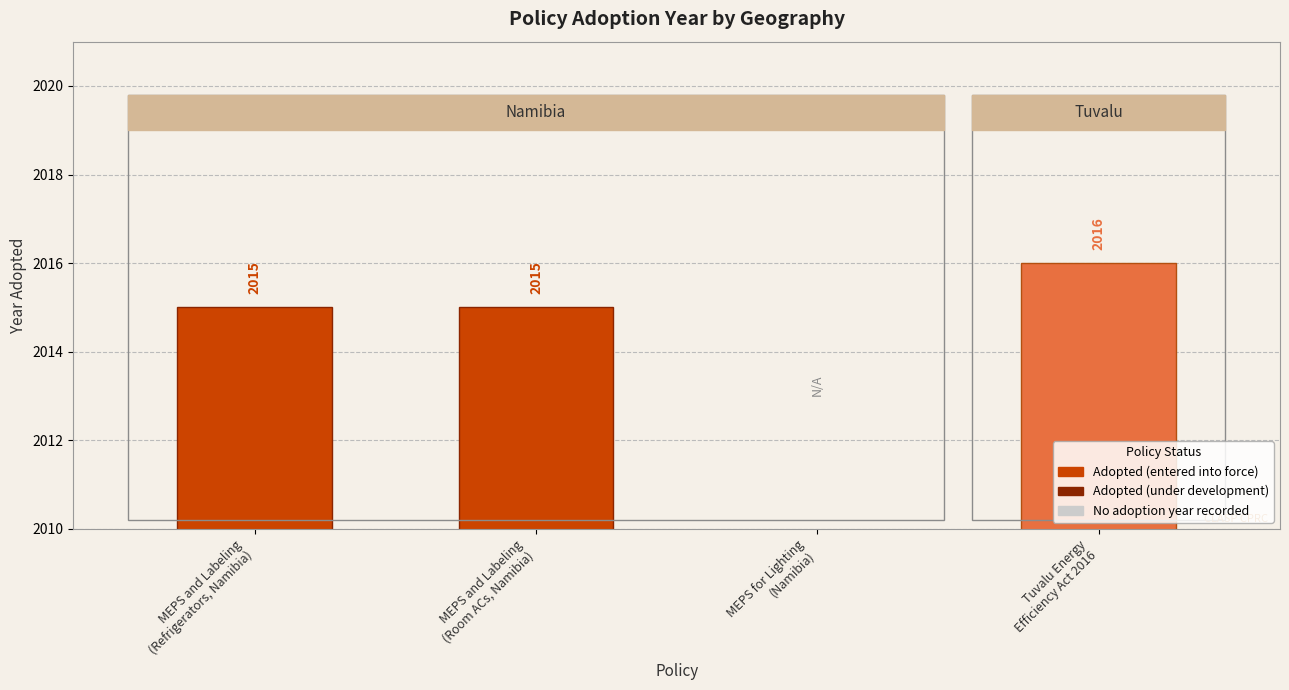

The chart shows a value of 2016 at Tuvalu Energy
Efficiency Act 2016. True or false?

True